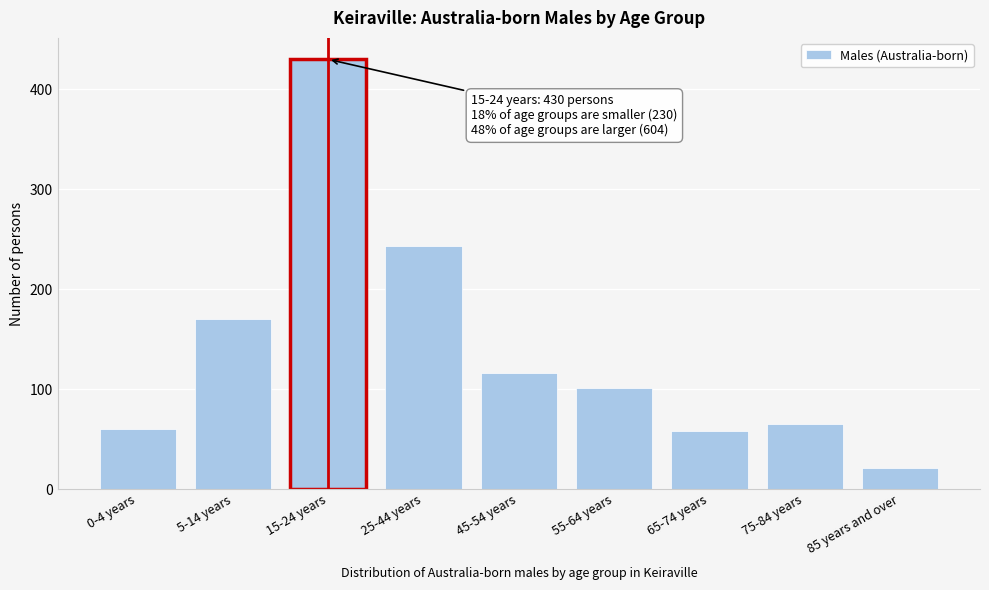

Reading right to left, list all the values displayed in this chart.

85 years and over=21	75-84 years=65	65-74 years=58	55-64 years=101	45-54 years=116	25-44 years=243	15-24 years=430	5-14 years=170	0-4 years=60